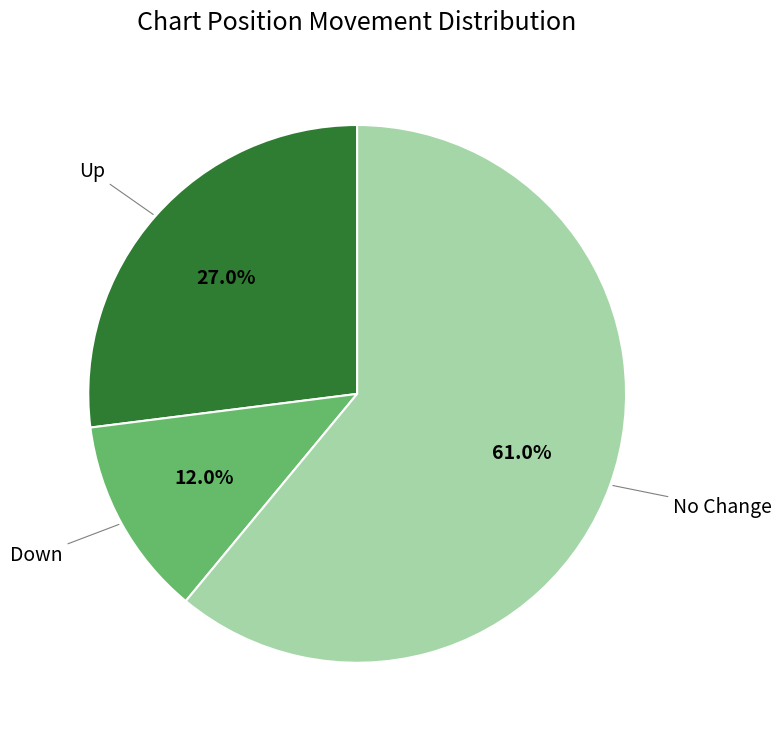

Is there a majority slice in this chart?

Yes